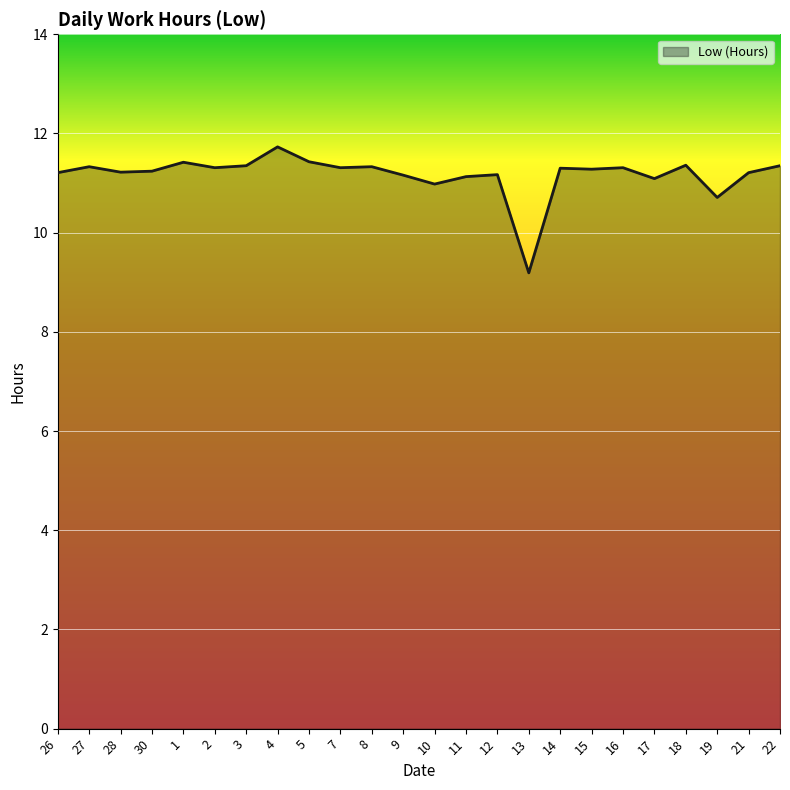

True or false: the data shows 15.5 at 27.

False